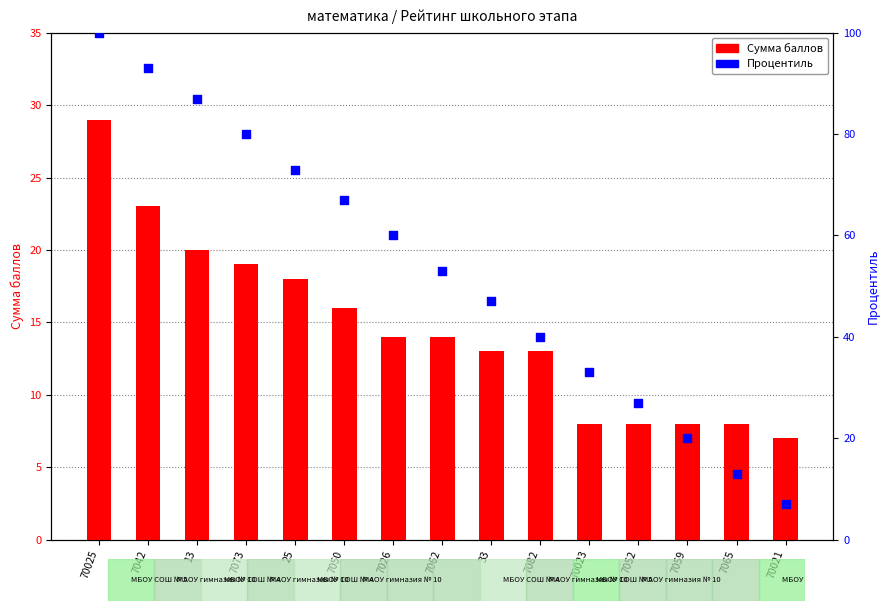

What are all the series names shown in the legend?

Сумма баллов, Процентиль